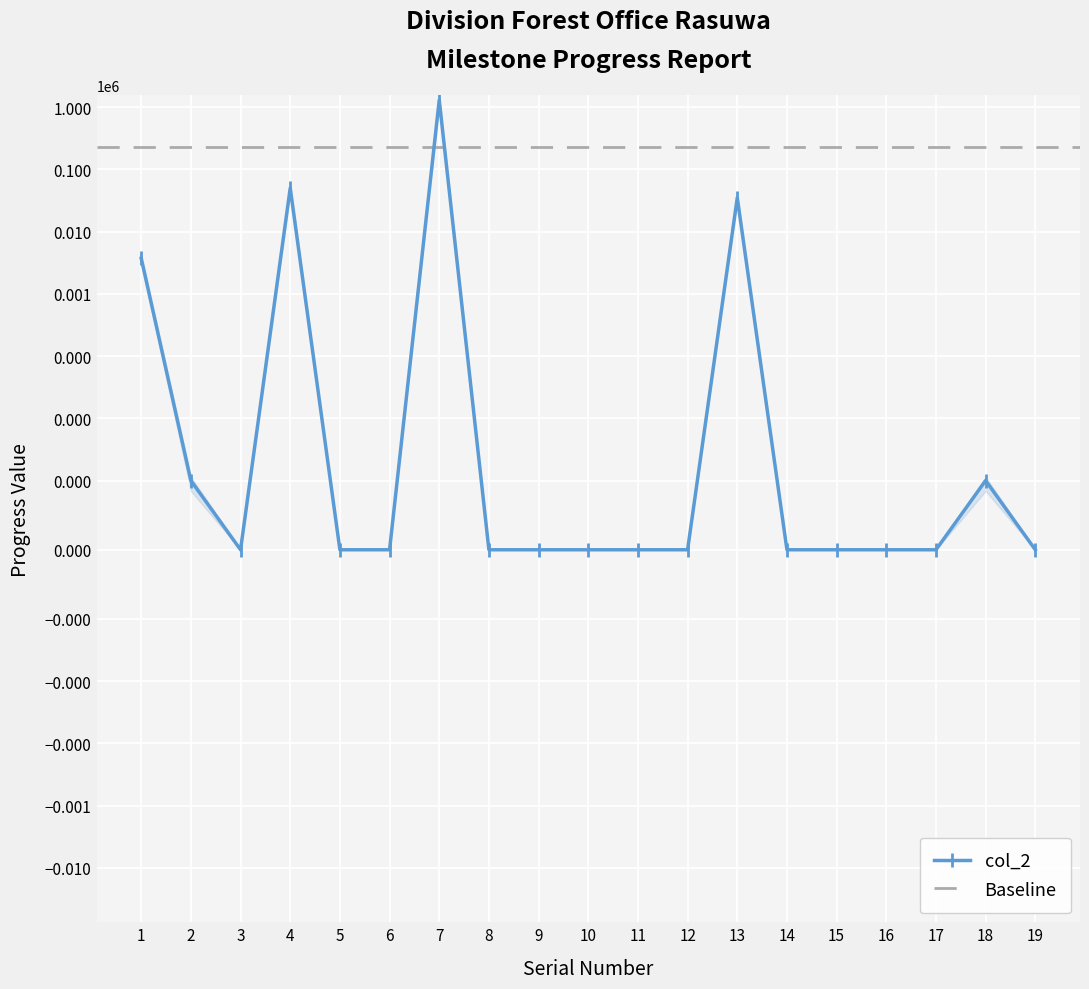

Reading left to right, list all the values displayed in this chart.

3735.2	1.0	0.0	50000.0	0.0	0.0	1297446.8	0.0	0.0	0.0	0.0	0.0	35016.0	0.0	0.0	0.0	0.0	1.0	0.0